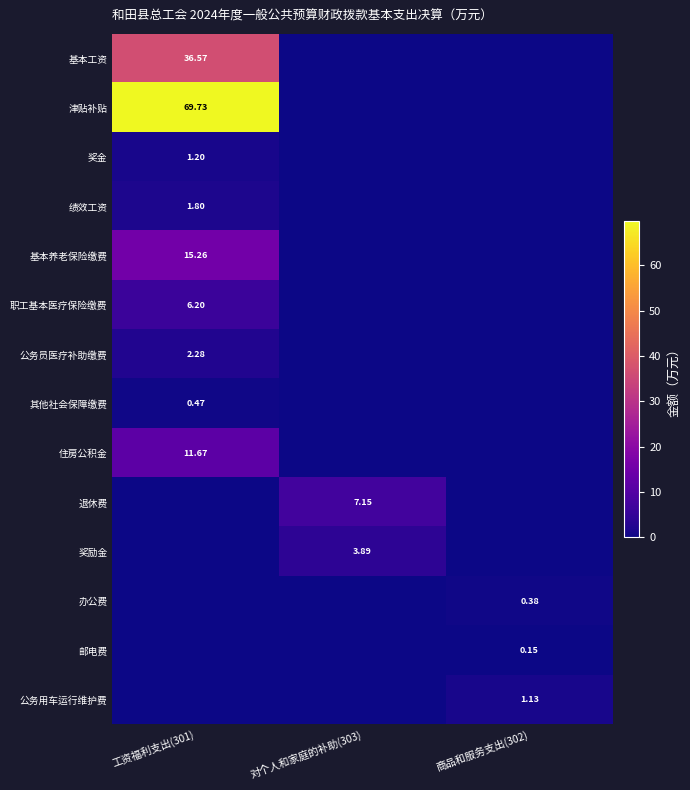

List the labels in order of 绩效工资 value, smallest first.

对个人和家庭的补助(303), 商品和服务支出(302), 工资福利支出(301)